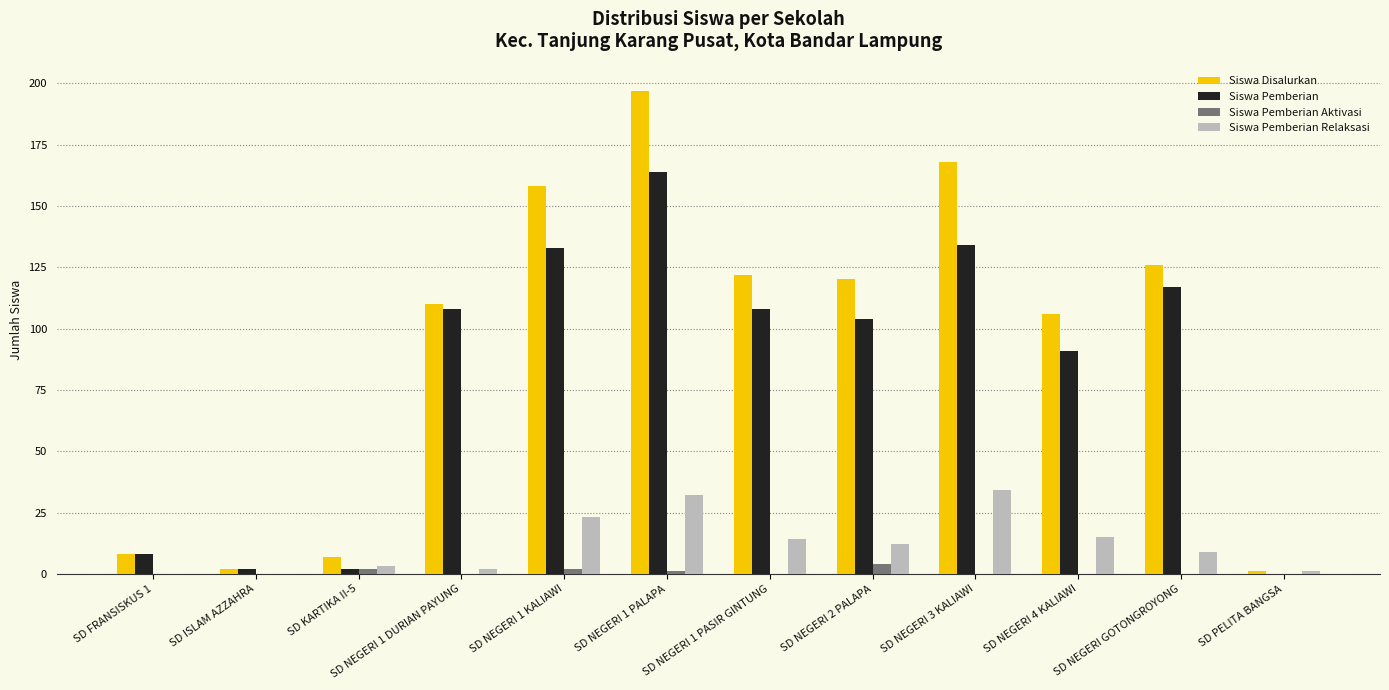

What is the highest value of the Siswa Pemberian Relaksasi series?

34